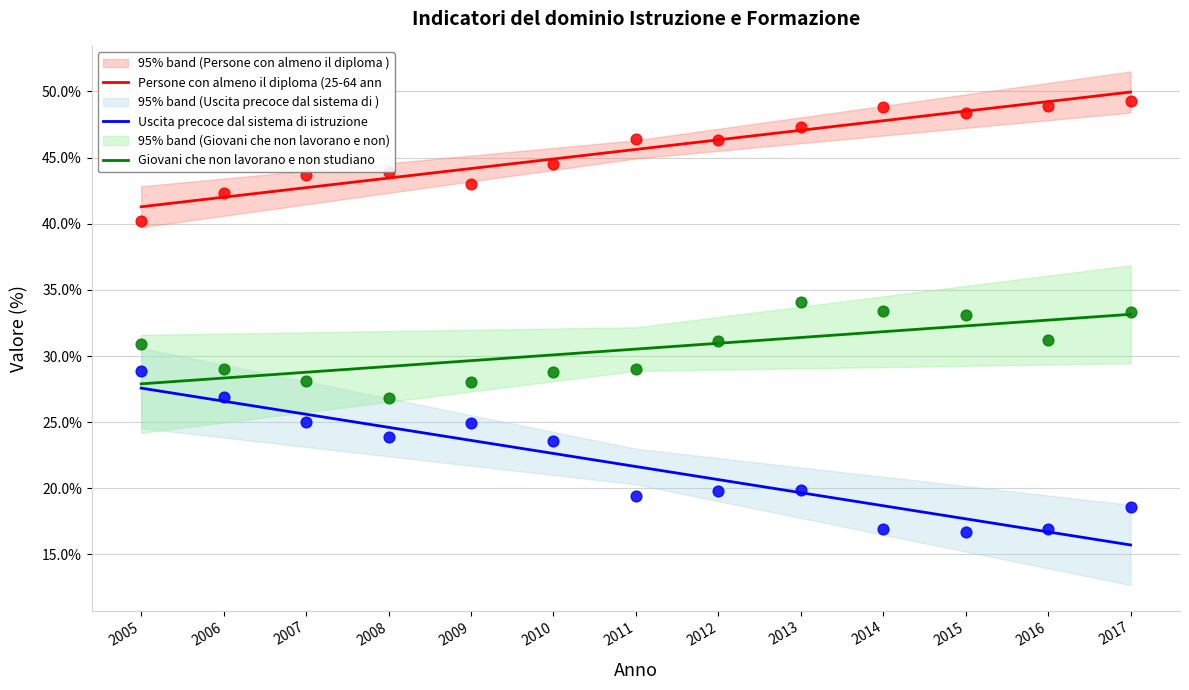

Which series reaches the minimum Y coordinate?

Uscita precoce dal sistema di istruzione